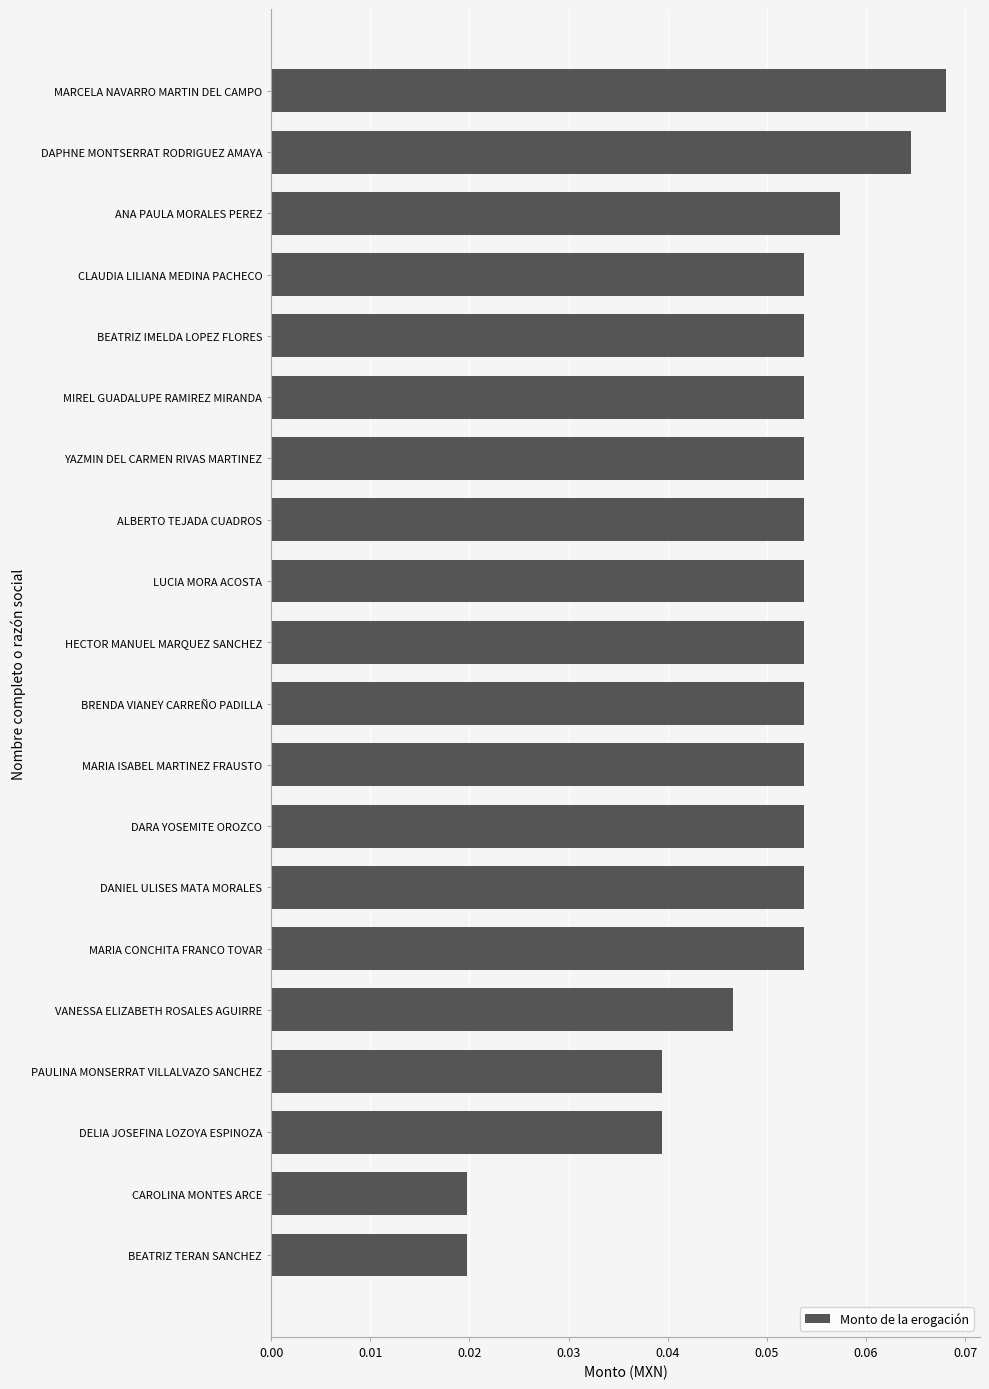

How many values are between 0 and 1?

20